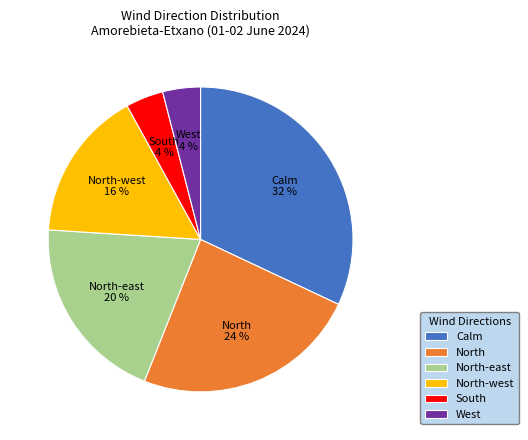

Combined, do West and North-east account for over 50%?

No